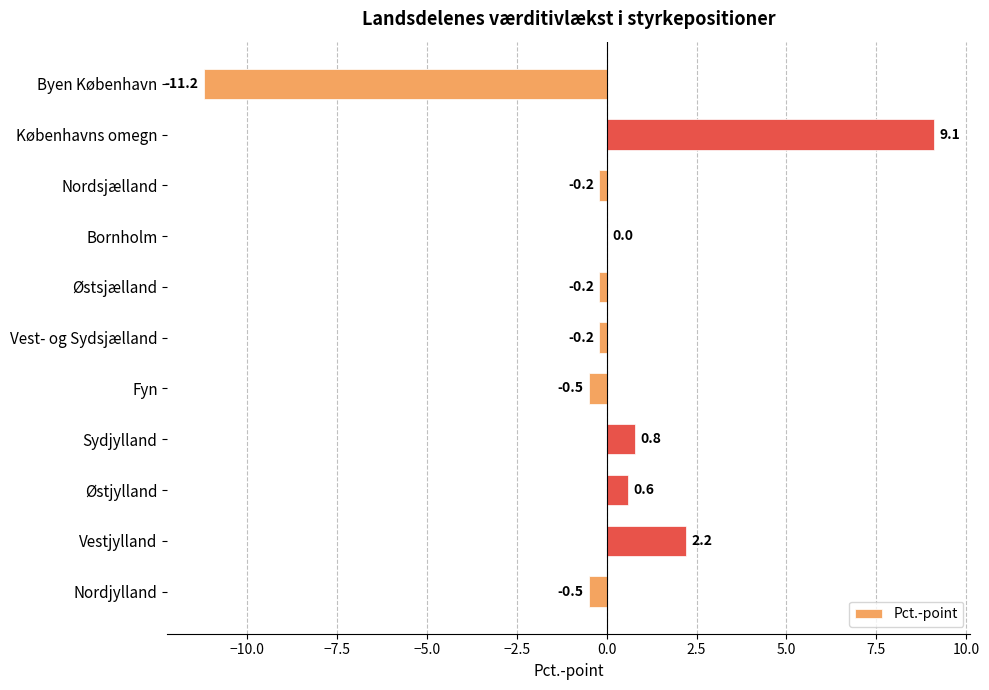

Count the number of categories in the chart.

11